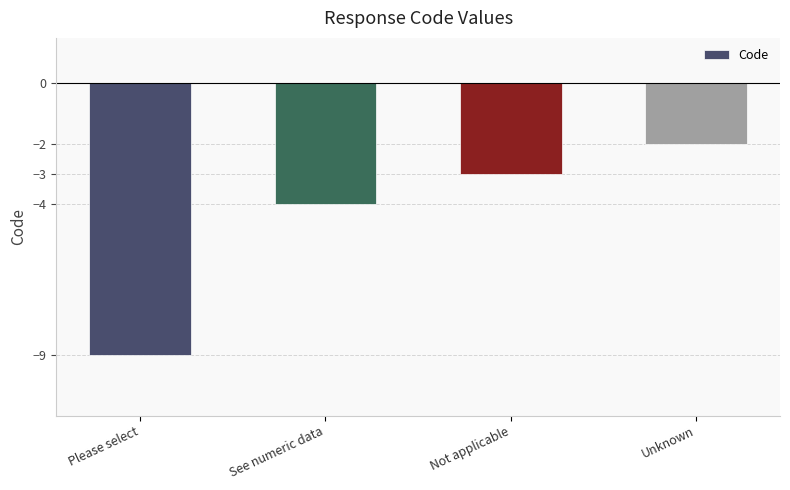

True or false: the data shows -2 at Unknown.

True